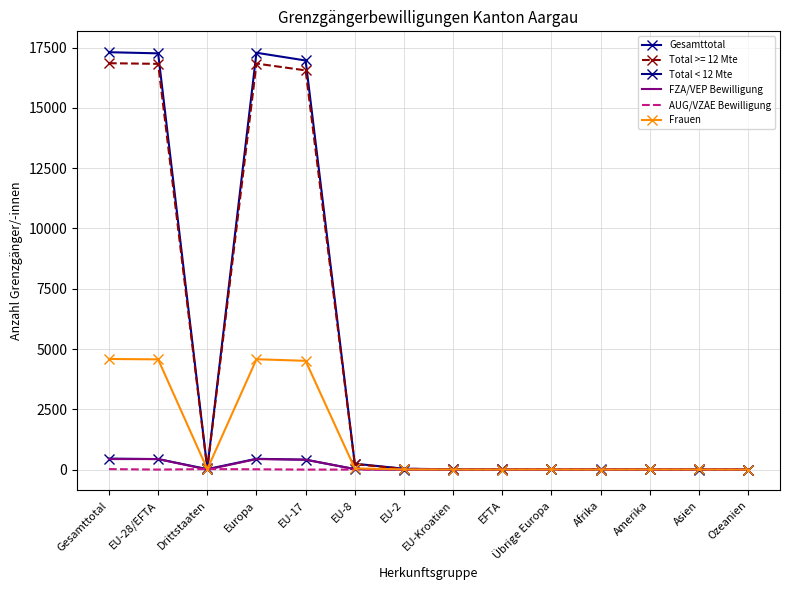

What is the label of the 11th point from the right?

Europa